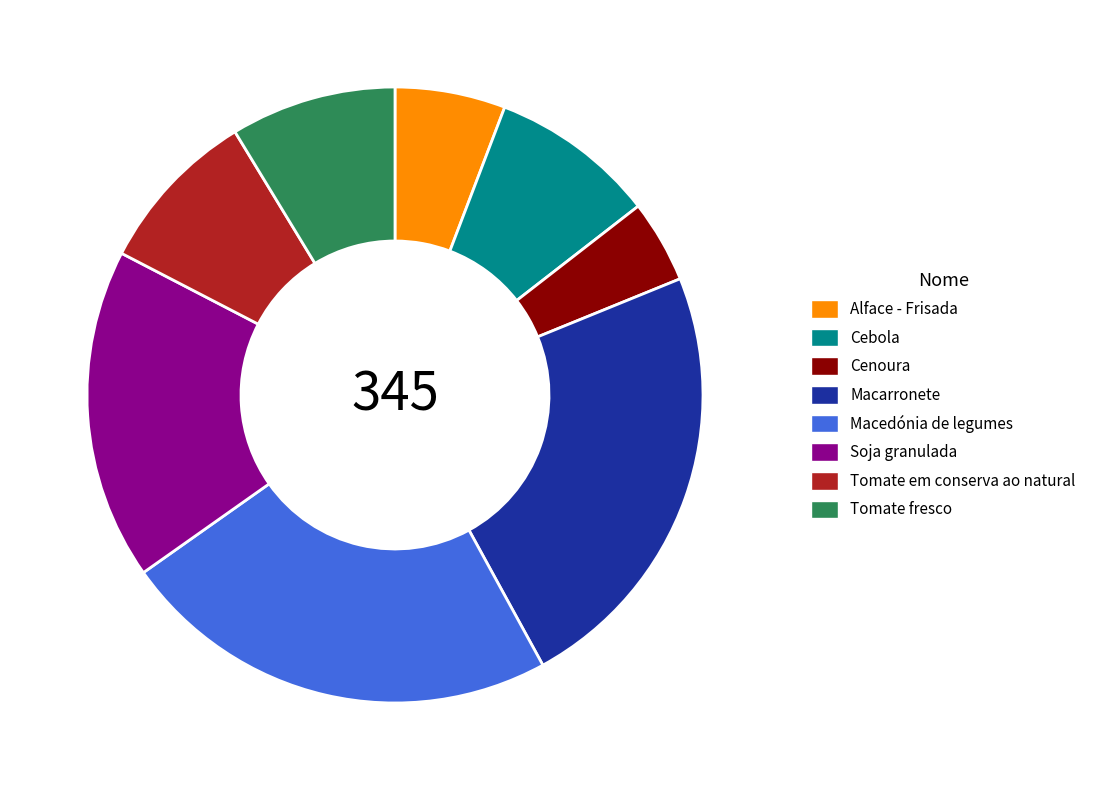

Which category has the smallest portion of the pie?

Cenoura